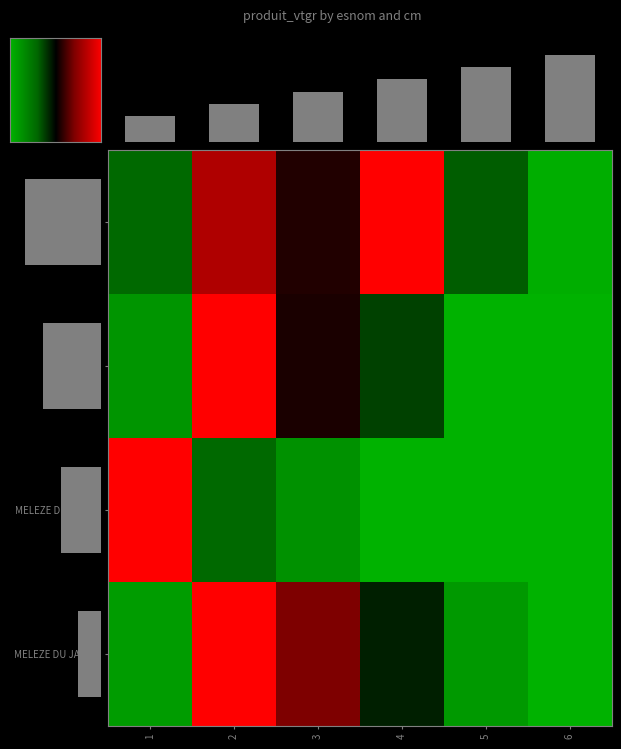

Rank the series by their average value, from lowest to highest.

MELEZE D EUROPE, DOUGLAS, MELEZE DU JAPON, EPICEA